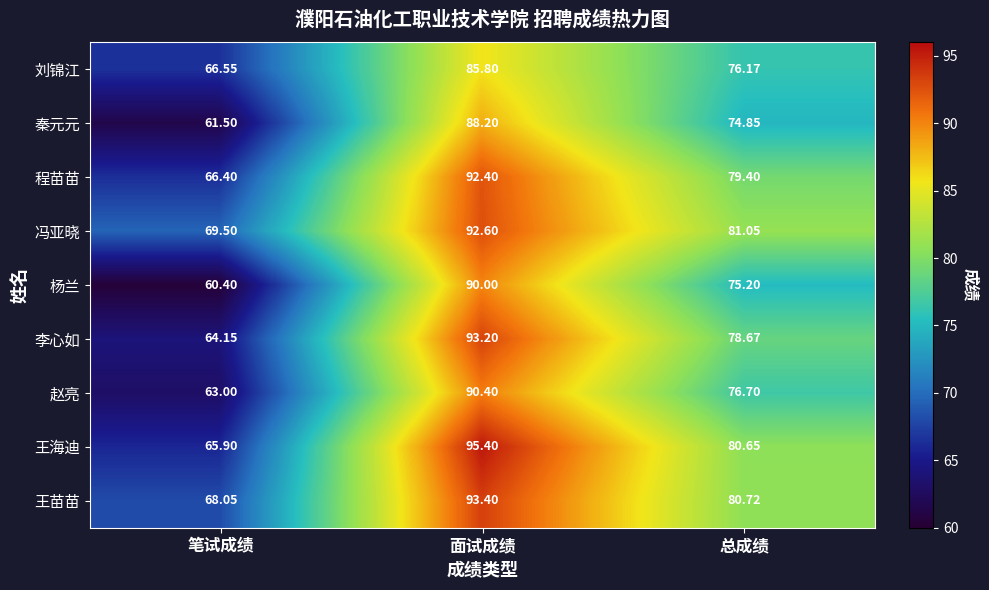

Between 笔试成绩 and 总成绩, which series saw the biggest shift?

杨兰